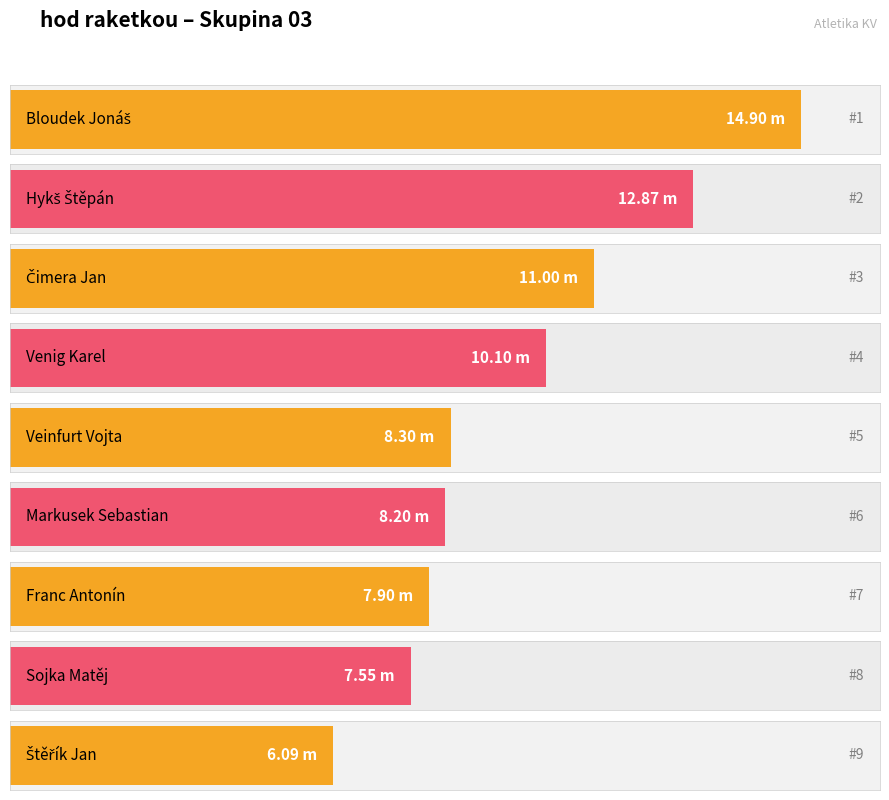

Where is the data nearest to the value 10?

Venig Karel